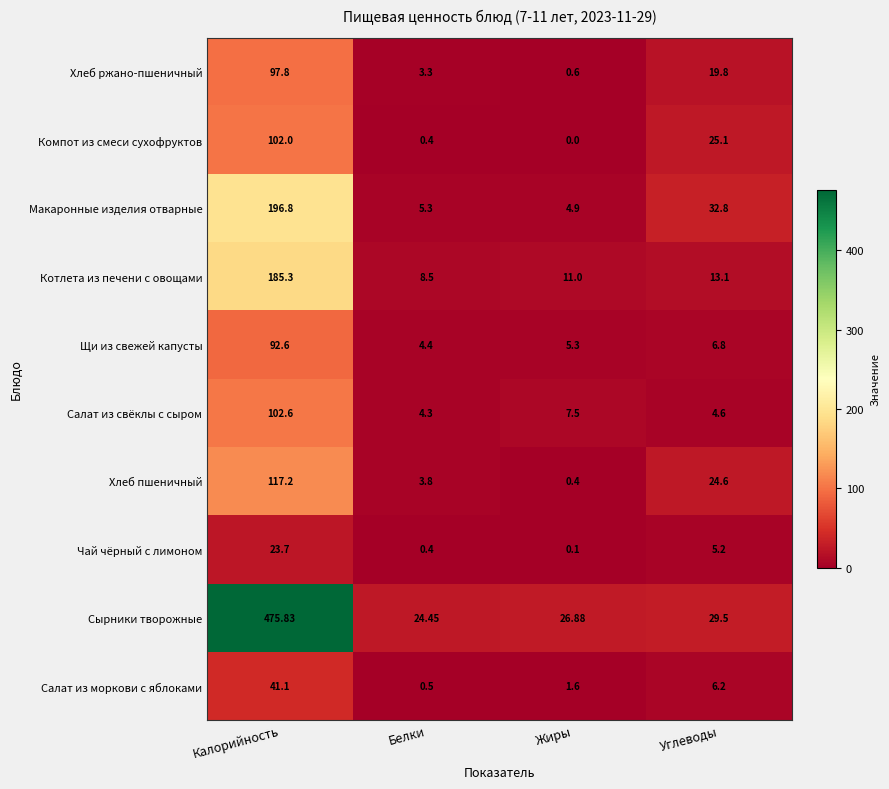

Rank the categories by Салат из свёклы с сыром value from lowest to highest.

Белки, Углеводы, Жиры, Калорийность